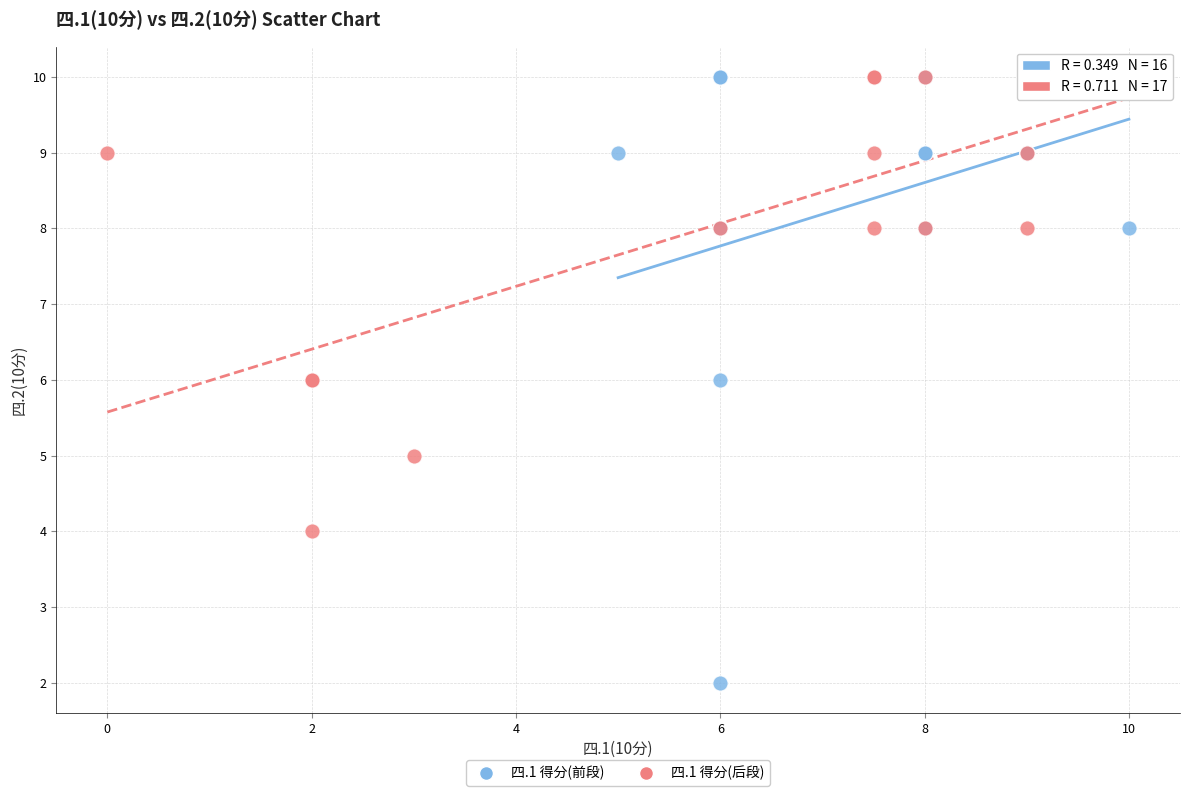

Which series has the widest spread of Y values?

四.1 得分(前段)